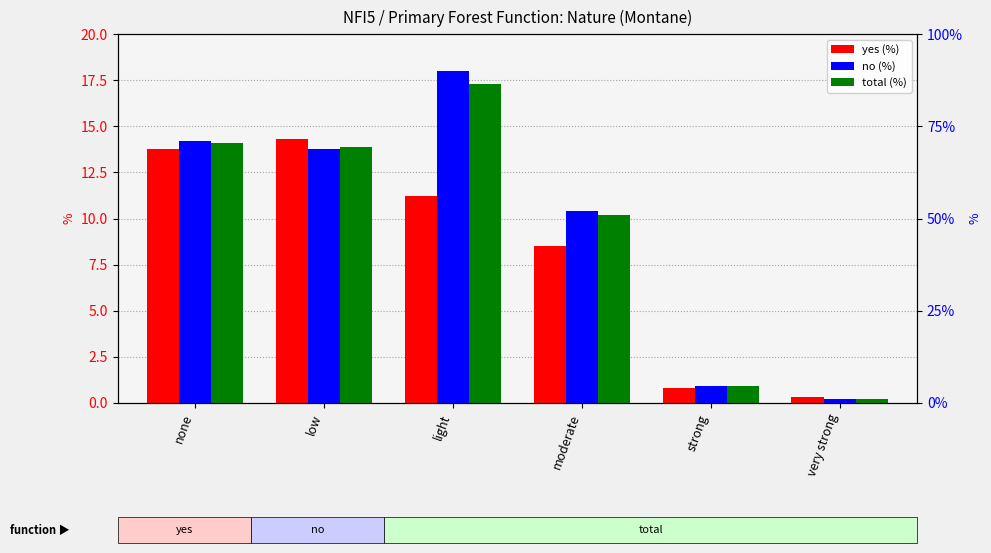

Reading right to left, list all the values displayed in this chart.

yes: 0.3	0.8	8.5	11.2	14.3	13.8
no: 0.2	0.9	10.4	18.0	13.8	14.2
total: 0.2	0.9	10.2	17.3	13.9	14.1